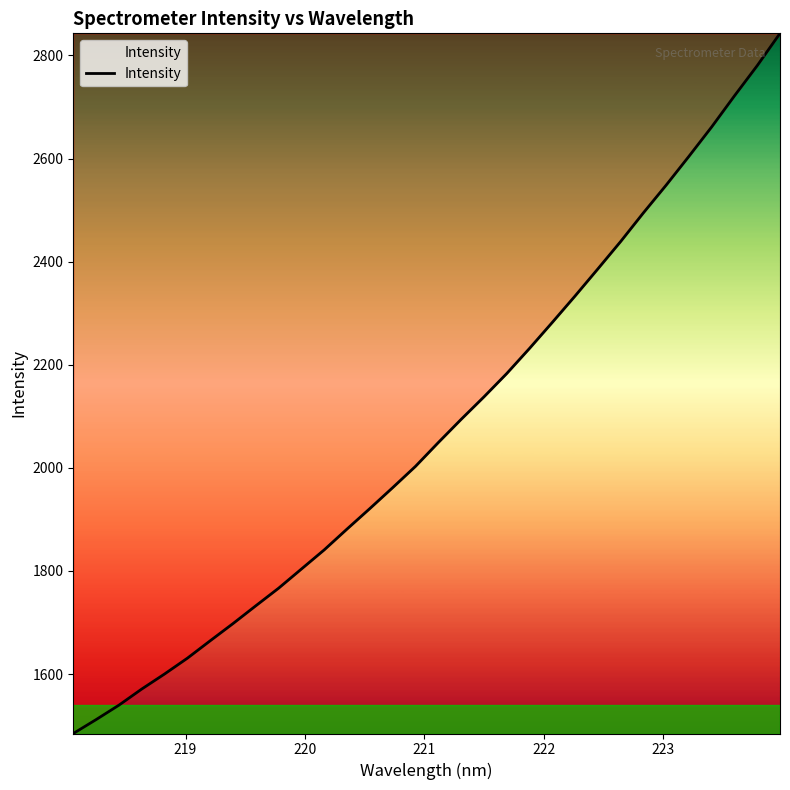

What is the minimum value shown in the chart?

1484.7